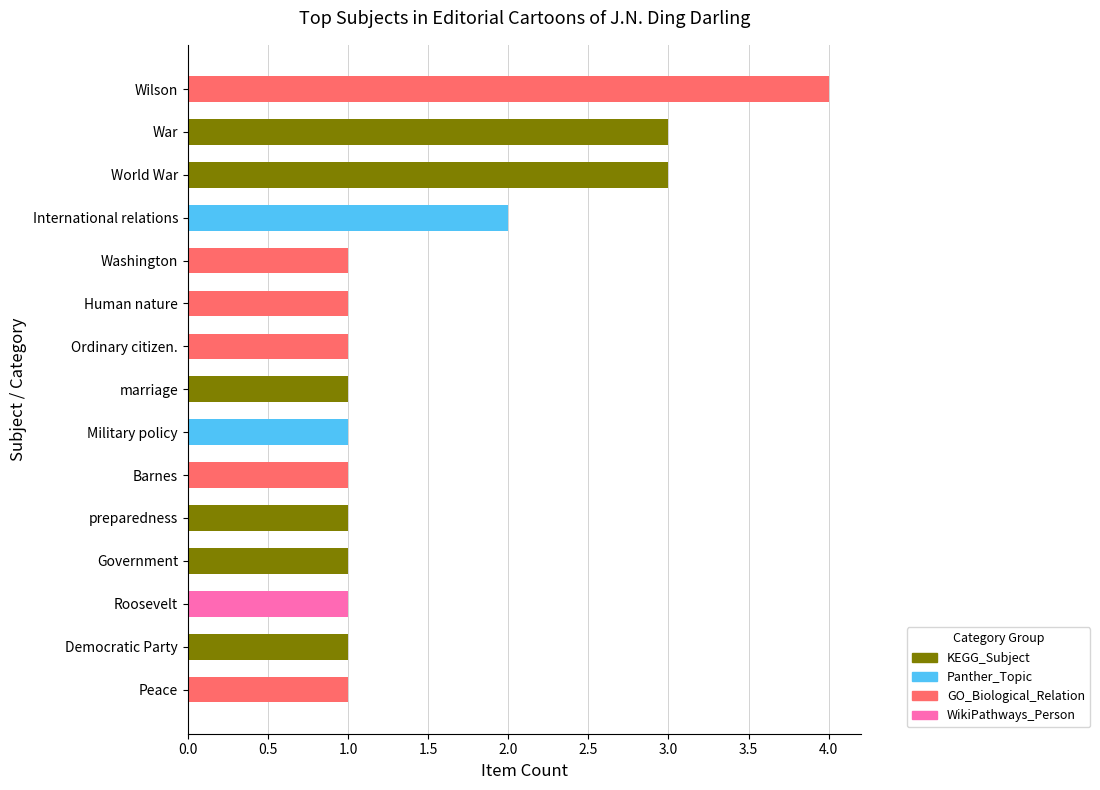

What is the ratio of the value at Government to the value at War?

0.3